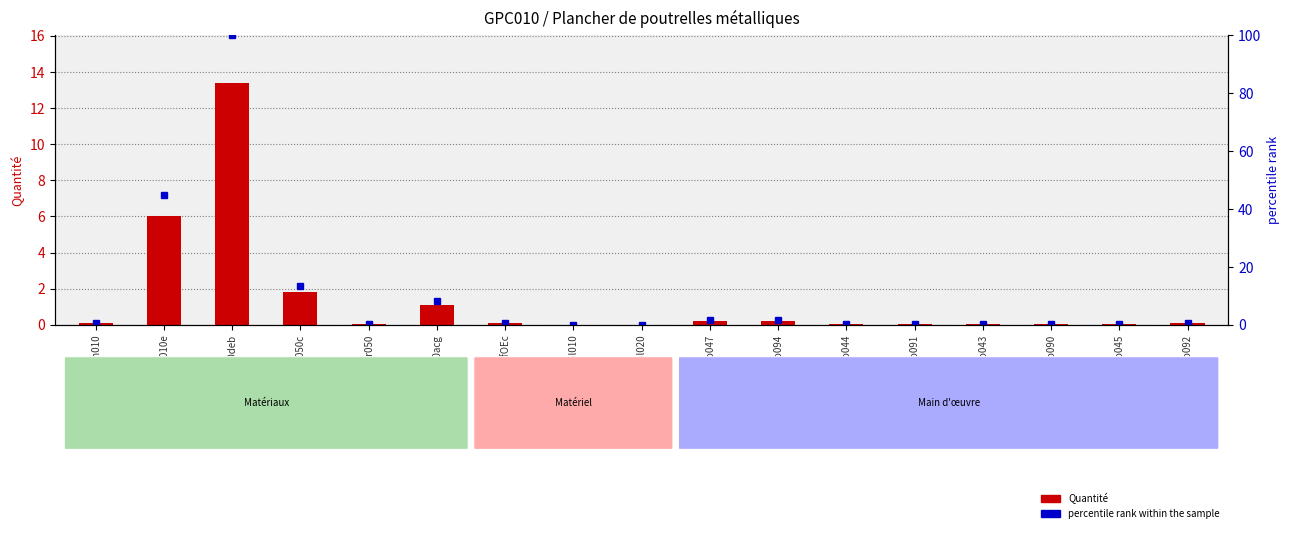

What is the maximum value for Quantité?

13.4